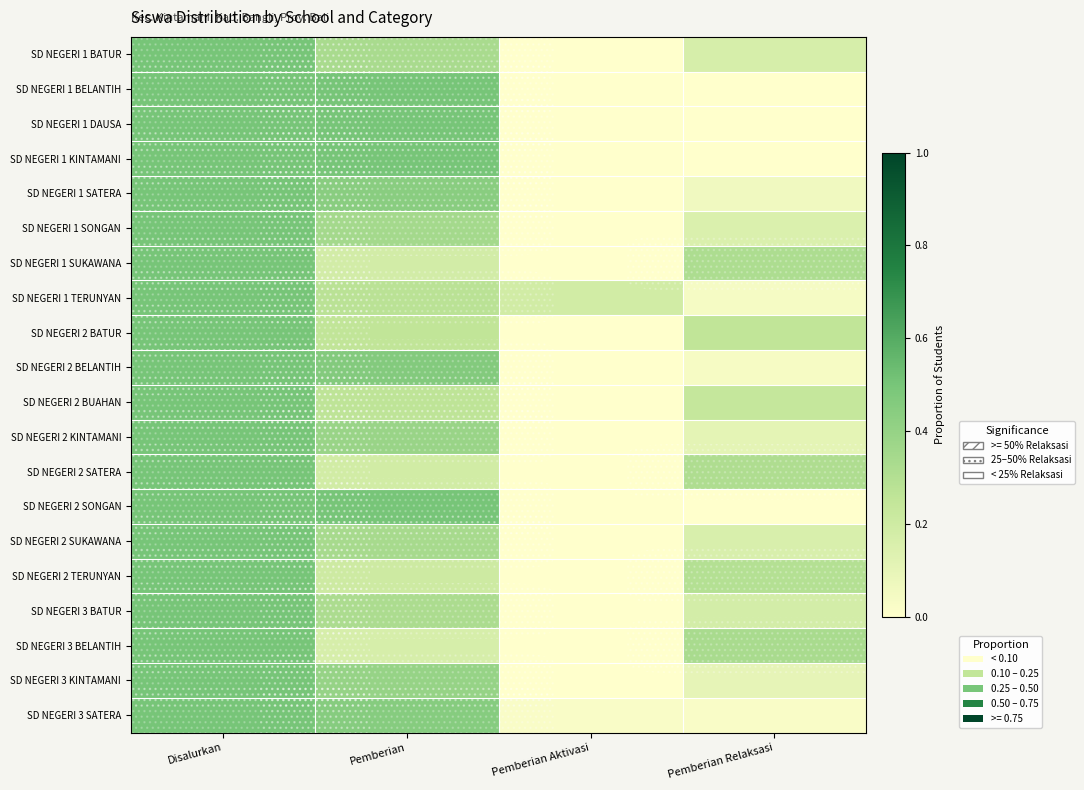

Reading left to right, extract all data points from this chart.

SD NEGERI 1 BATUR: Disalurkan=0.5	Pemberian=0.3	Pemberian Aktivasi=0.0	Pemberian Relaksasi=0.2
SD NEGERI 1 BELANTIH: Disalurkan=0.5	Pemberian=0.5	Pemberian Aktivasi=0.0	Pemberian Relaksasi=0.0
SD NEGERI 1 DAUSA: Disalurkan=0.5	Pemberian=0.5	Pemberian Aktivasi=0.0	Pemberian Relaksasi=0.0
SD NEGERI 1 KINTAMANI: Disalurkan=0.5	Pemberian=0.5	Pemberian Aktivasi=0.0	Pemberian Relaksasi=0.0
SD NEGERI 1 SATERA: Disalurkan=0.5	Pemberian=0.4	Pemberian Aktivasi=0.0	Pemberian Relaksasi=0.1
SD NEGERI 1 SONGAN: Disalurkan=0.5	Pemberian=0.3	Pemberian Aktivasi=0.0	Pemberian Relaksasi=0.1
SD NEGERI 1 SUKAWANA: Disalurkan=0.5	Pemberian=0.2	Pemberian Aktivasi=0.0	Pemberian Relaksasi=0.3
SD NEGERI 1 TERUNYAN: Disalurkan=0.5	Pemberian=0.3	Pemberian Aktivasi=0.2	Pemberian Relaksasi=0.0
SD NEGERI 2 BATUR: Disalurkan=0.5	Pemberian=0.2	Pemberian Aktivasi=0.0	Pemberian Relaksasi=0.2
SD NEGERI 2 BELANTIH: Disalurkan=0.5	Pemberian=0.5	Pemberian Aktivasi=0.0	Pemberian Relaksasi=0.0
SD NEGERI 2 BUAHAN: Disalurkan=0.5	Pemberian=0.3	Pemberian Aktivasi=0.0	Pemberian Relaksasi=0.2
SD NEGERI 2 KINTAMANI: Disalurkan=0.5	Pemberian=0.4	Pemberian Aktivasi=0.0	Pemberian Relaksasi=0.1
SD NEGERI 2 SATERA: Disalurkan=0.5	Pemberian=0.2	Pemberian Aktivasi=0.0	Pemberian Relaksasi=0.3
SD NEGERI 2 SONGAN: Disalurkan=0.5	Pemberian=0.5	Pemberian Aktivasi=0.0	Pemberian Relaksasi=0.0
SD NEGERI 2 SUKAWANA: Disalurkan=0.5	Pemberian=0.3	Pemberian Aktivasi=0.0	Pemberian Relaksasi=0.2
SD NEGERI 2 TERUNYAN: Disalurkan=0.5	Pemberian=0.2	Pemberian Aktivasi=0.0	Pemberian Relaksasi=0.3
SD NEGERI 3 BATUR: Disalurkan=0.5	Pemberian=0.3	Pemberian Aktivasi=0.0	Pemberian Relaksasi=0.2
SD NEGERI 3 BELANTIH: Disalurkan=0.5	Pemberian=0.2	Pemberian Aktivasi=0.0	Pemberian Relaksasi=0.3
SD NEGERI 3 KINTAMANI: Disalurkan=0.5	Pemberian=0.4	Pemberian Aktivasi=0.0	Pemberian Relaksasi=0.1
SD NEGERI 3 SATERA: Disalurkan=0.5	Pemberian=0.5	Pemberian Aktivasi=0.0	Pemberian Relaksasi=0.0